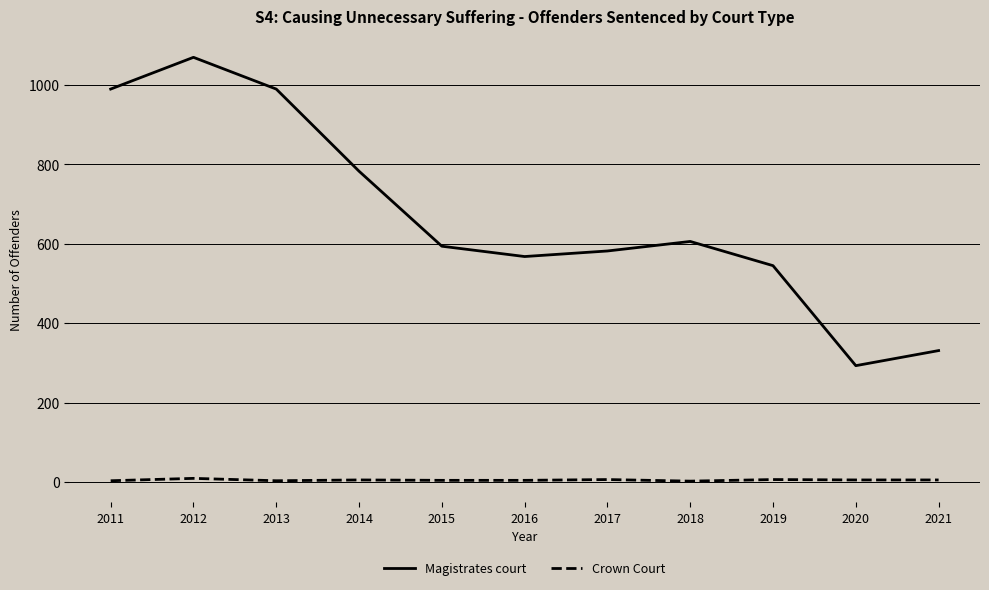

What is the highest value of the Crown Court series?

9